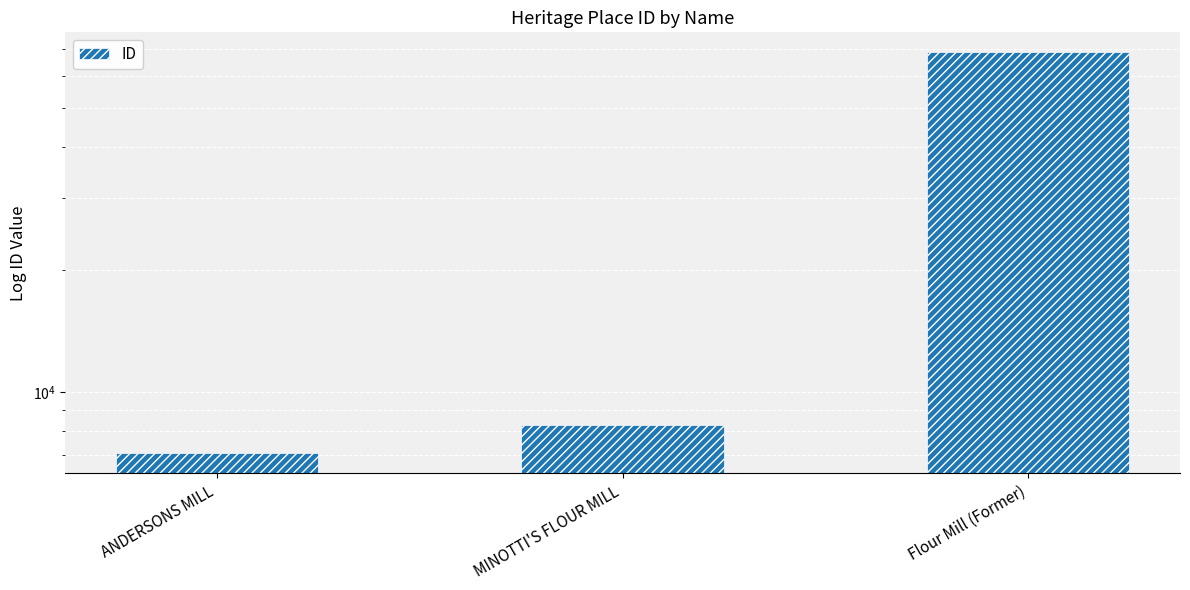

What is the difference between the maximum and minimum values?

61493